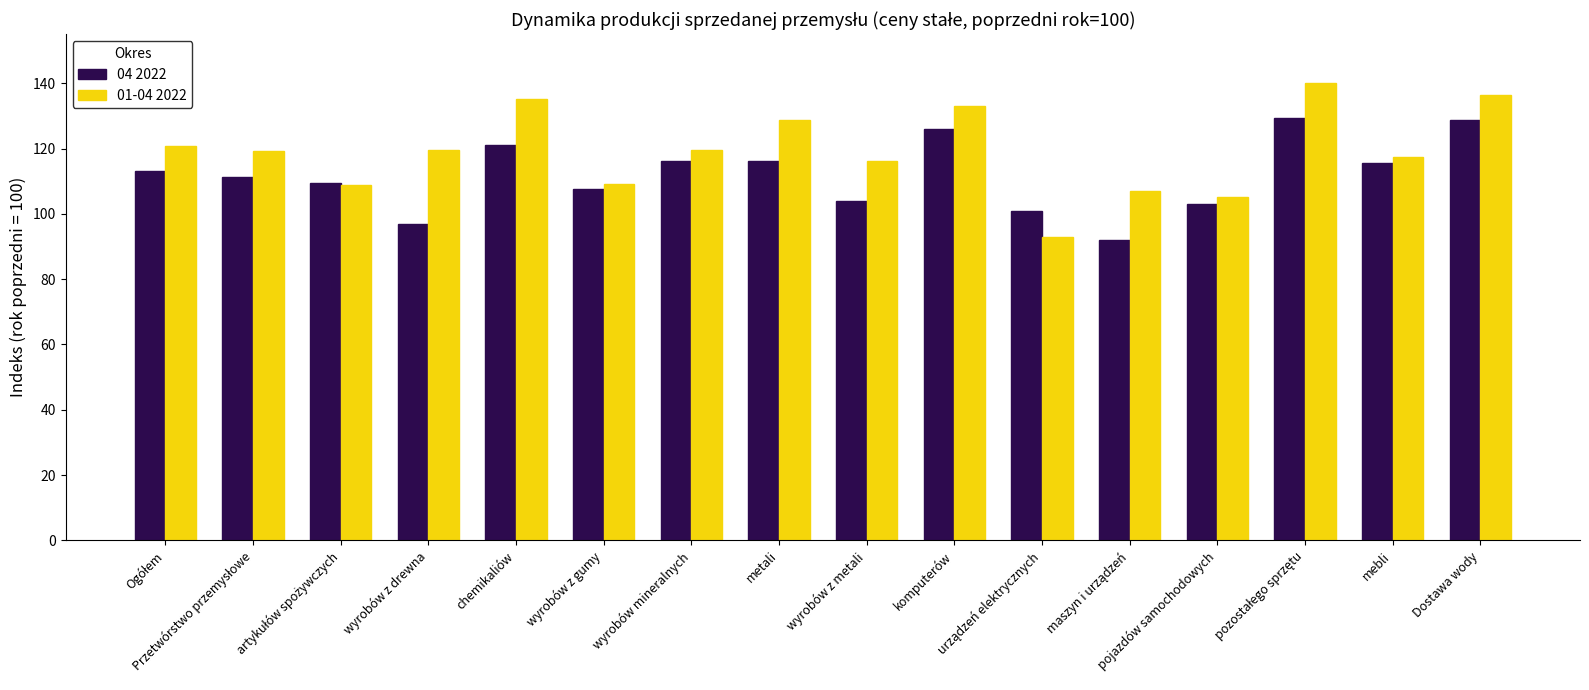

What is the minimum value shown in the chart?

91.9